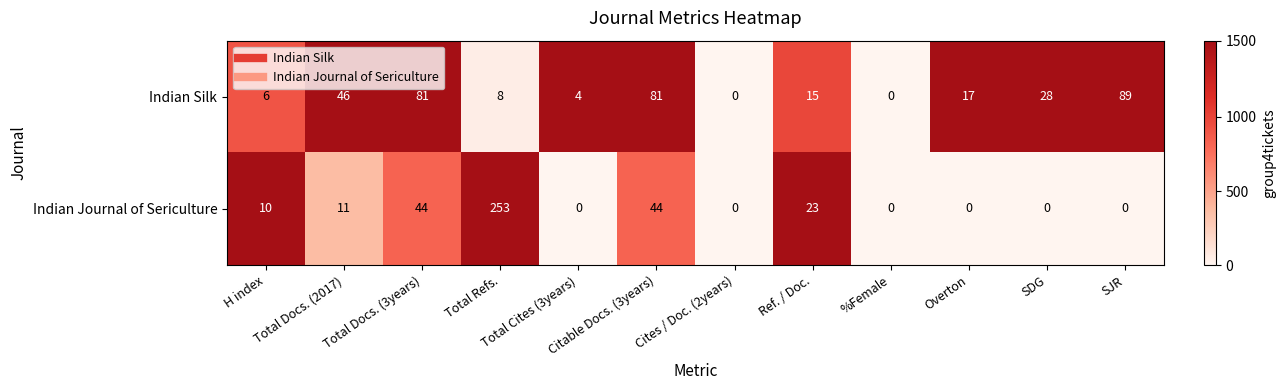

Rank the series by their average value, from lowest to highest.

Indian Silk, Indian Journal of Sericulture